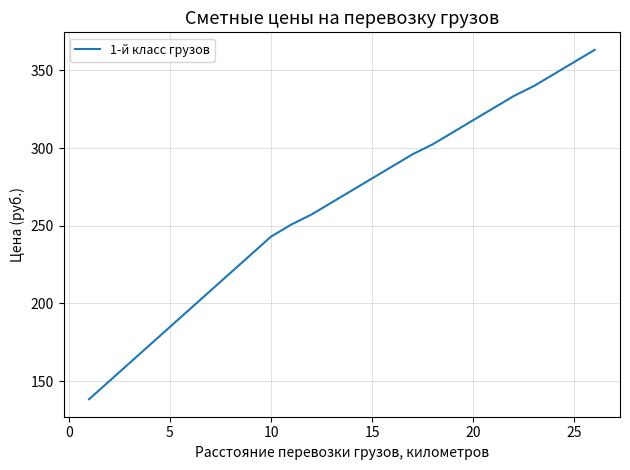

What is the difference between the maximum and minimum values?

224.9